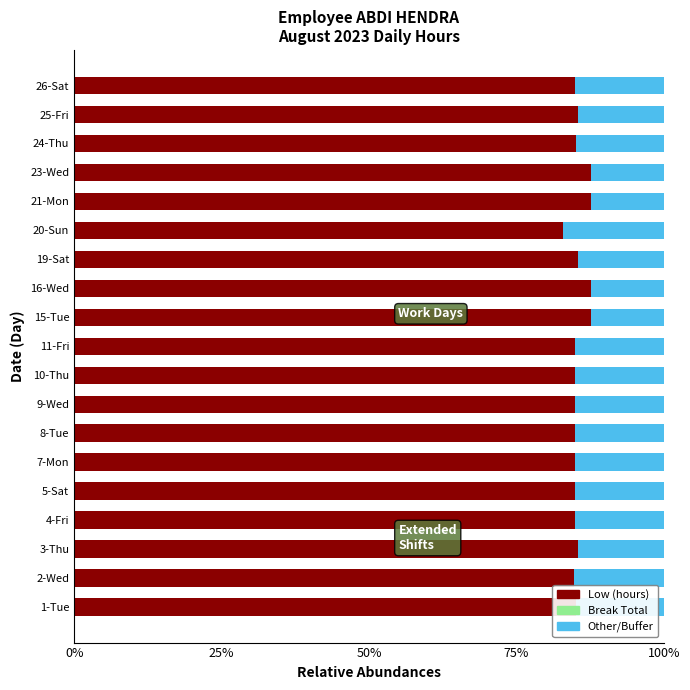

What is the difference between the maximum and minimum values in the Low (hours) series?

4.7